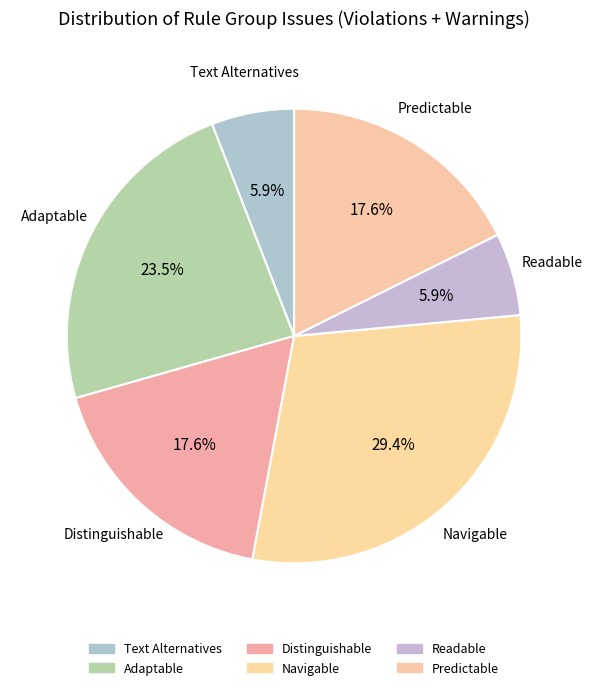

How much of the chart is everything except Predictable?

82.4%